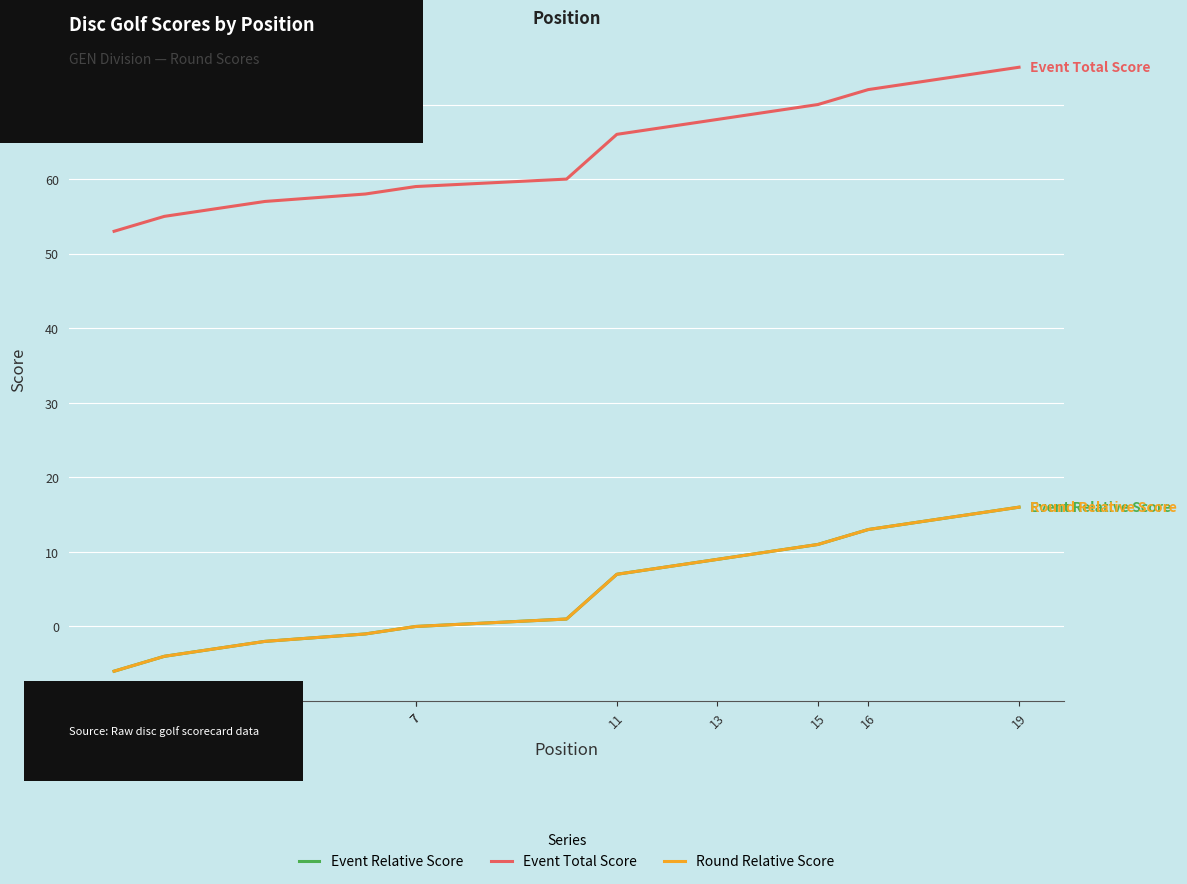

True or false: Event Relative Score and Event Total Score cross at least once.

False